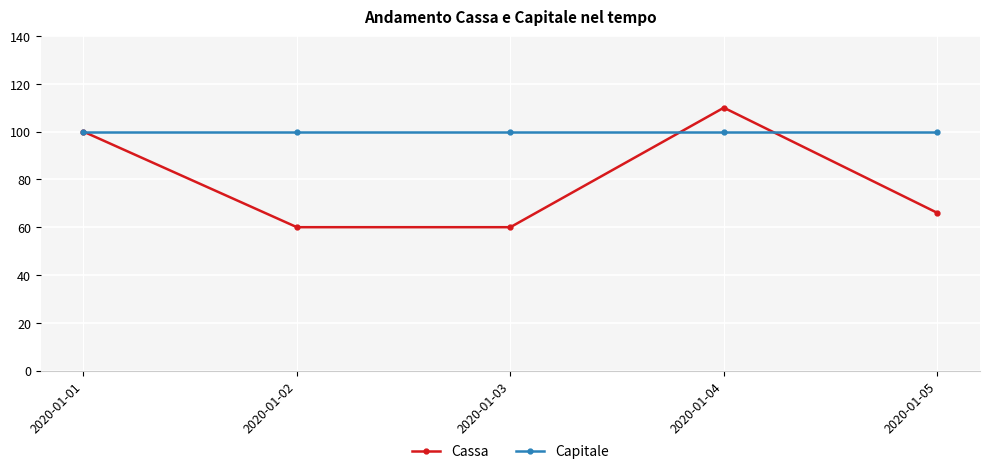

Reading left to right, extract all data points from this chart.

Cassa: 100	60	60	110	66
Capitale: 100	100	100	100	100